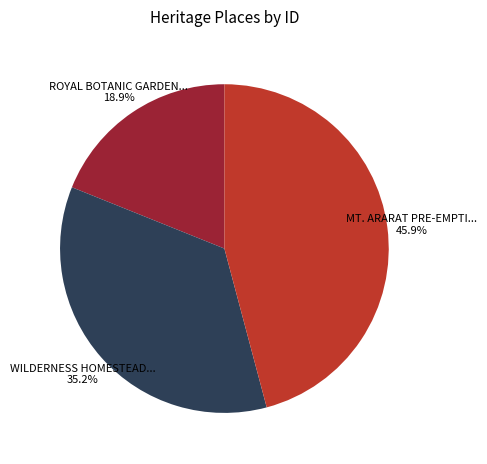

Count the number of slices in the pie.

3